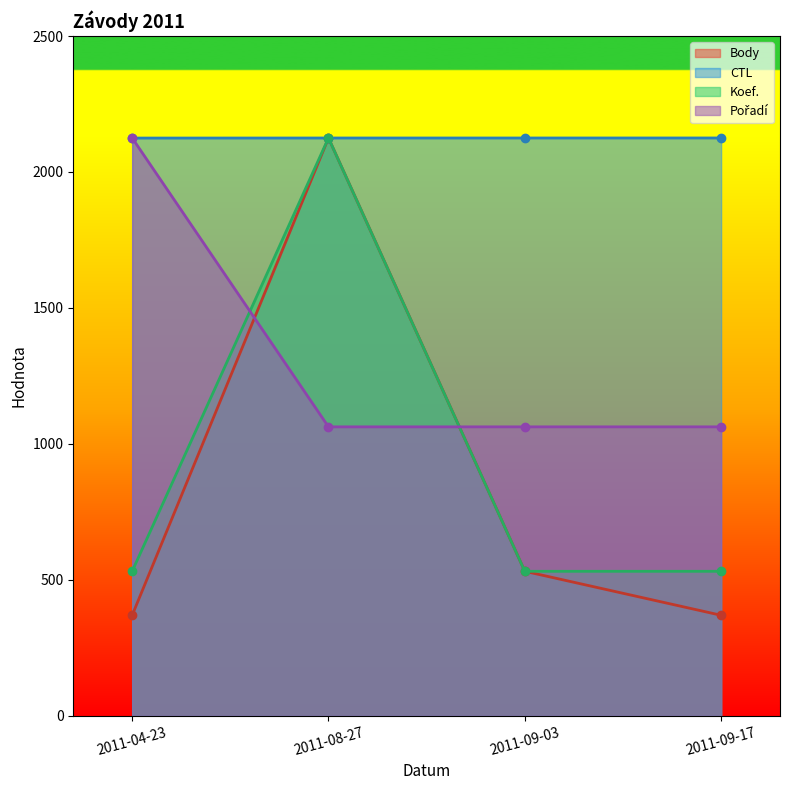

Is it true that CTL equals 3705.2 at 2011-09-17?

False